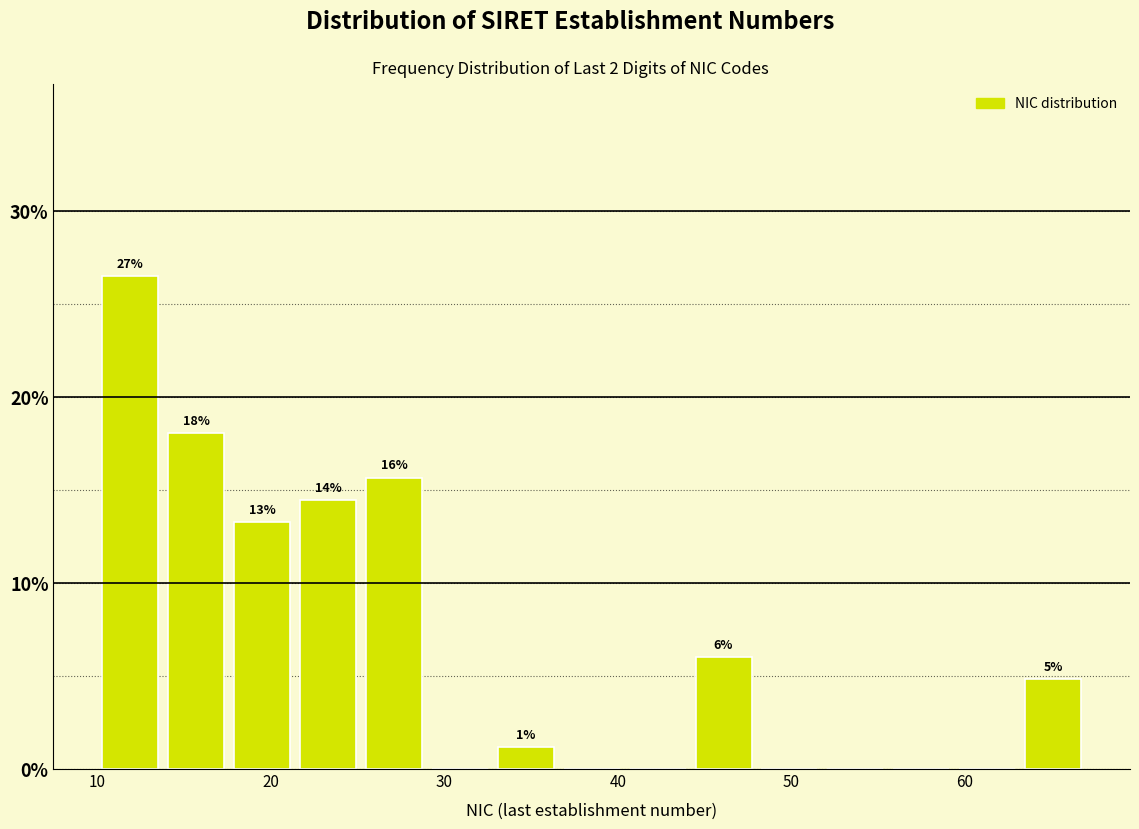

Around what value on the x-axis is the tallest bar? Give the approximate position of its centre, as read against the axis.

12